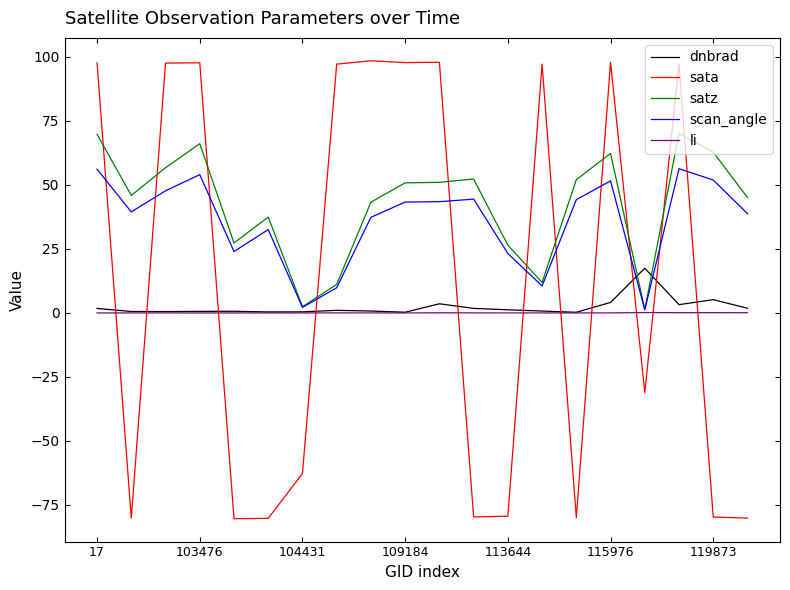

Which series has the largest range (max minus min)?

sata